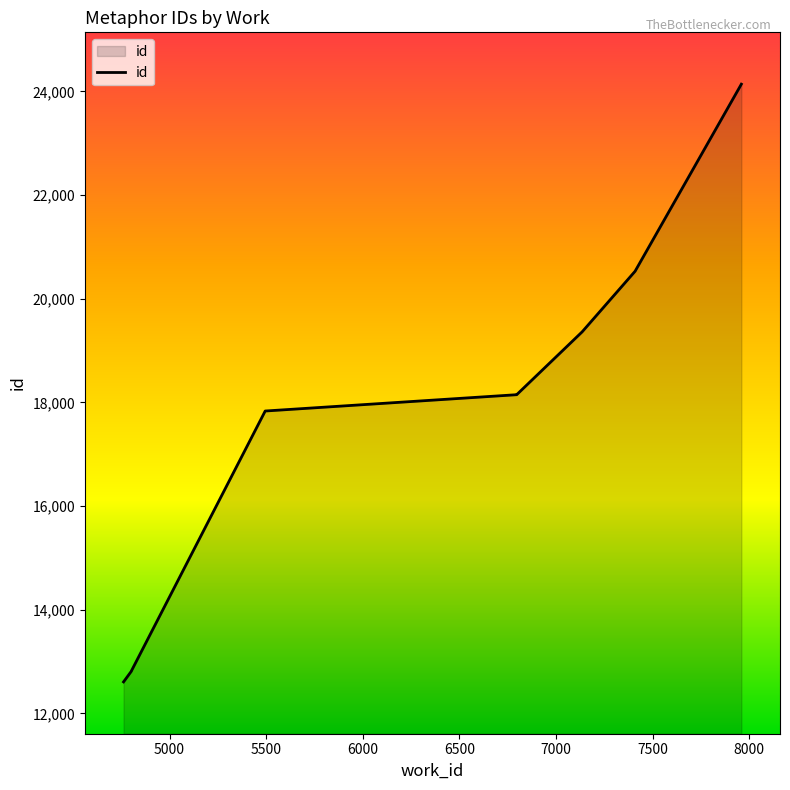

What is the sum of the values at 4762 and 5495?

30442